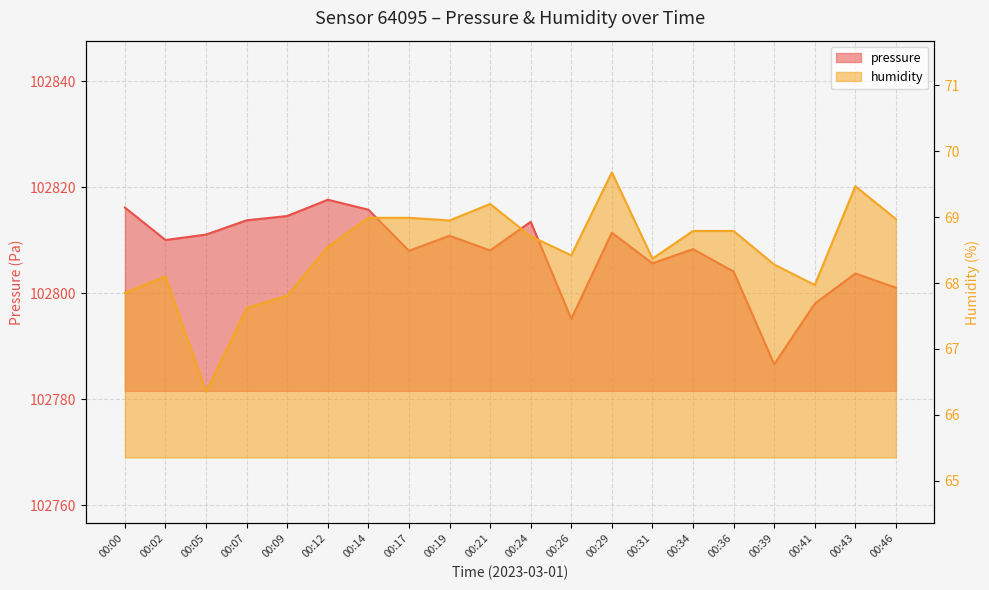

How many series are shown in this chart?

2